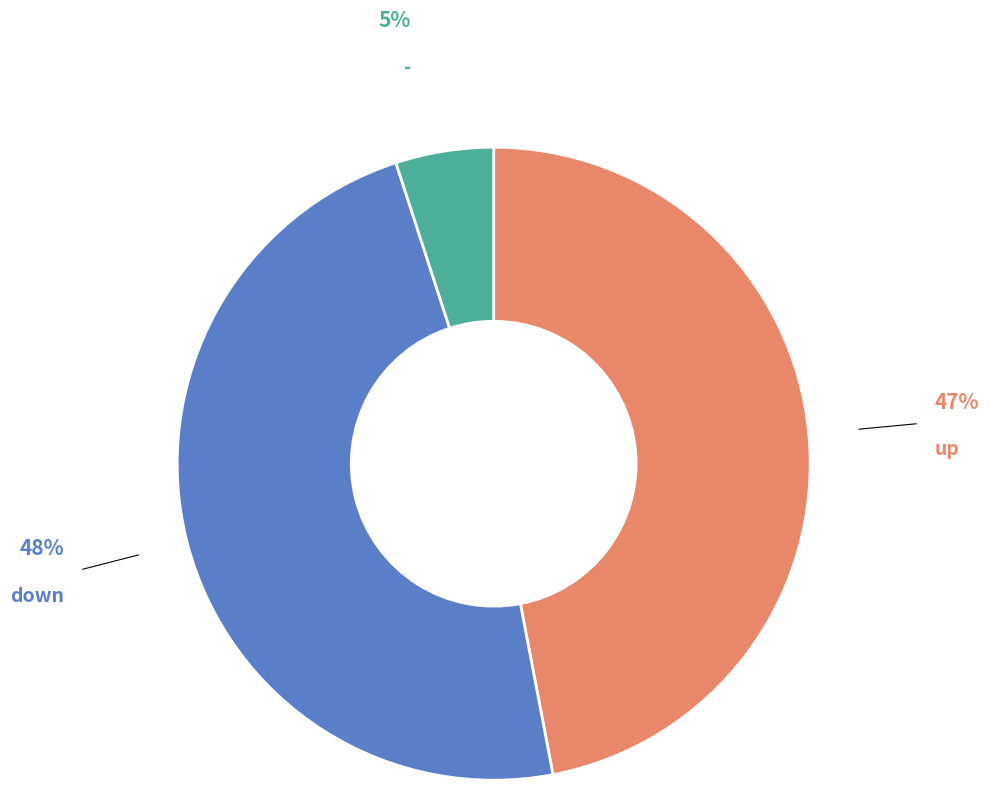

Is there a majority slice in this chart?

No